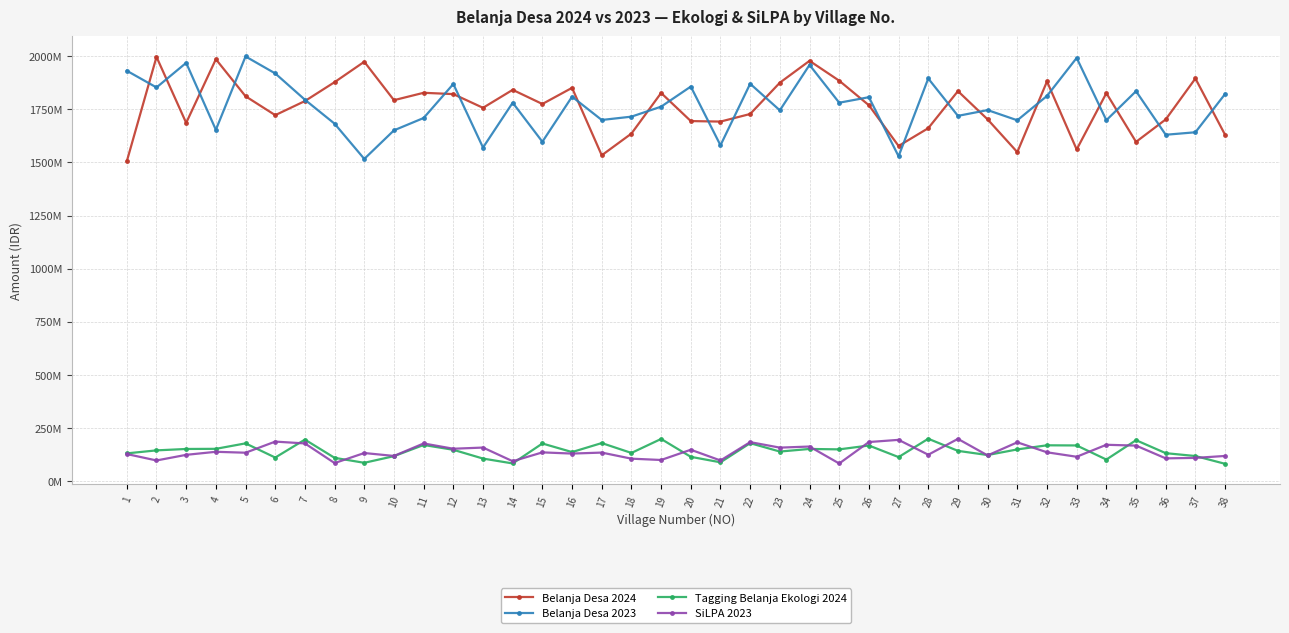

What are all the series names shown in the legend?

Belanja Desa 2024, Belanja Desa 2023, Tagging Belanja Ekologi 2024, SiLPA 2023